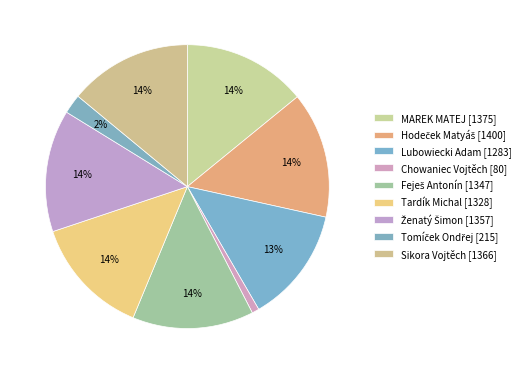

Approximately how many times larger is the value at Lubowiecki Adam compared to Ženatý Šimon?

0.9